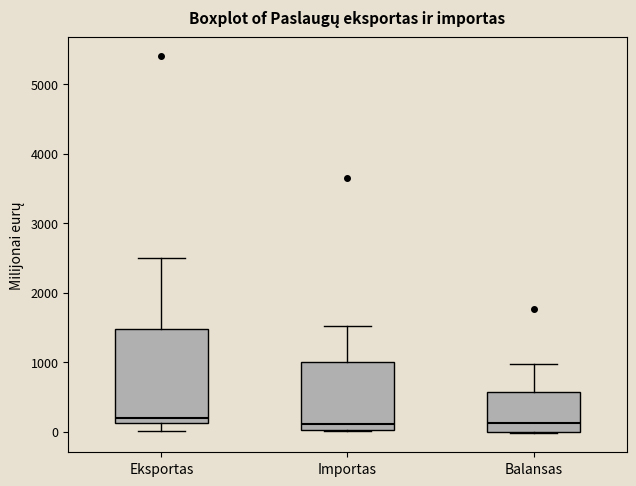

Reading left to right, transcribe this box plot: for each box, give where its median line is, the range the box spans, and where its two whiskers end, as read against the y-axis. The values are not printed on the chart, so give them approximately, as read against the axis.

Eksportas: median 200, box 100 to 1500, whiskers 0 to 2500
Importas: median 100, box 0 to 1000, whiskers 0 to 1500
Balansas: median 100, box 0 to 600, whiskers 0 to 1000